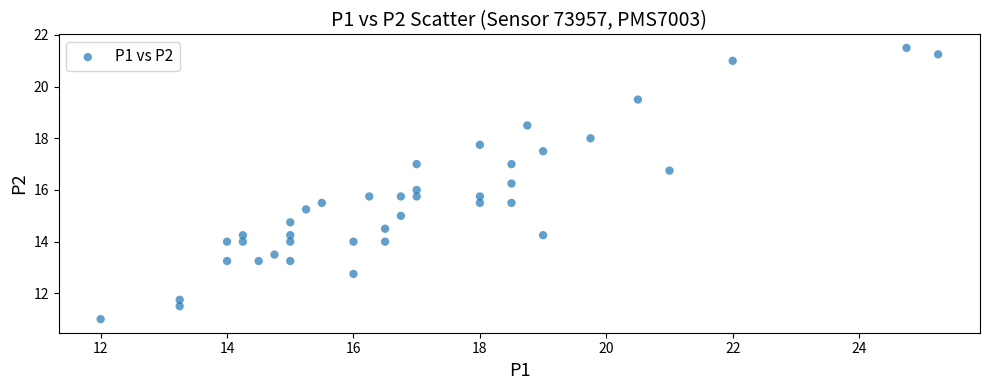

What is the range of Y values (max minus min)?

10.5